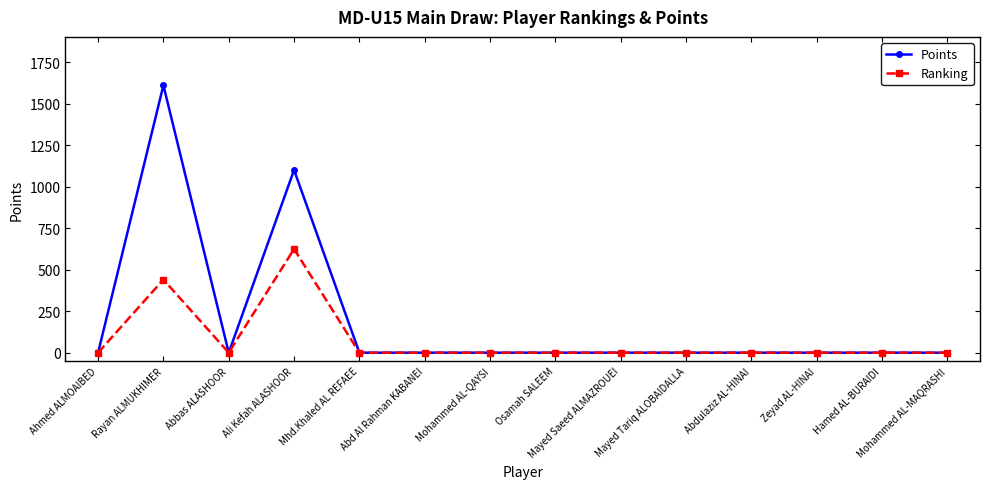

Reading left to right, extract all data points from this chart.

Points: 0	1610	0	1100	0	0	0	0	0	0	0	0	0	0
Ranking: 0	440	0	624	0	0	0	0	0	0	0	0	0	0